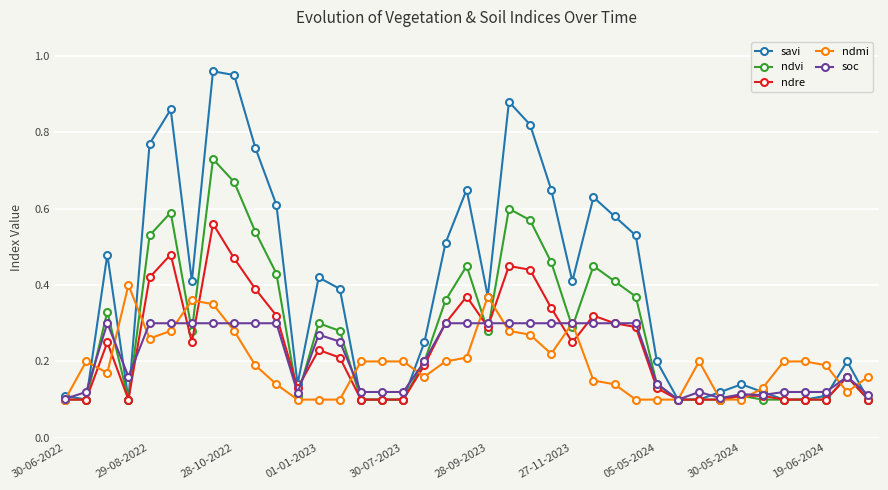

True or false: ndre has more than 1 interior local peaks.

True